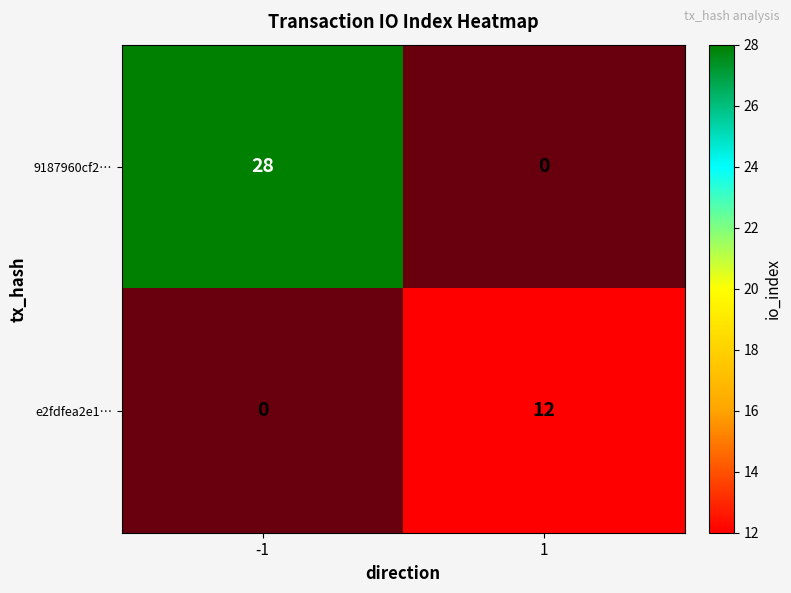

Count the e2fdfea2e1… values in the range 0 to 12.

2